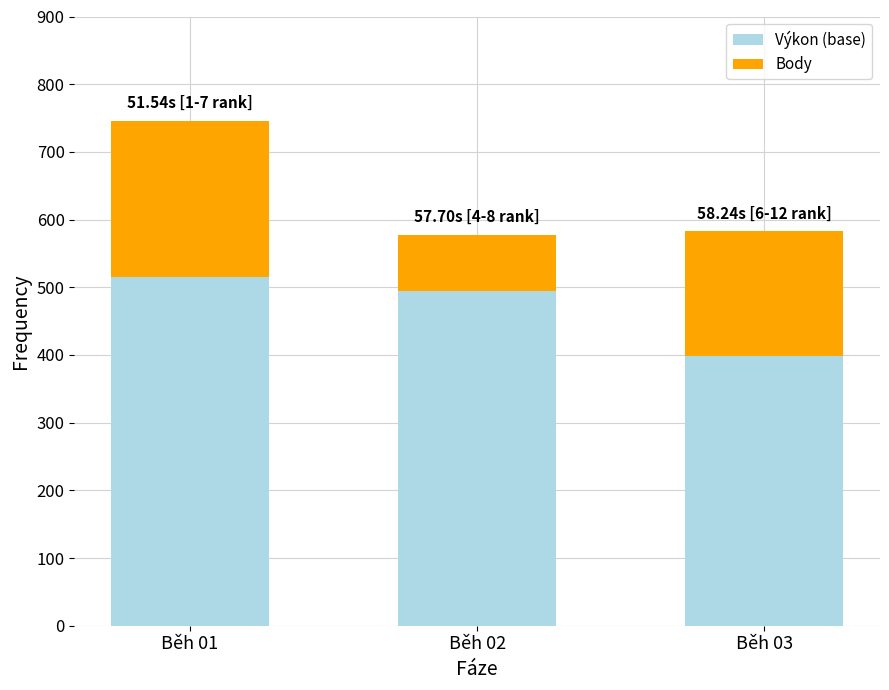

What are all the series names shown in the legend?

Výkon (base), Body